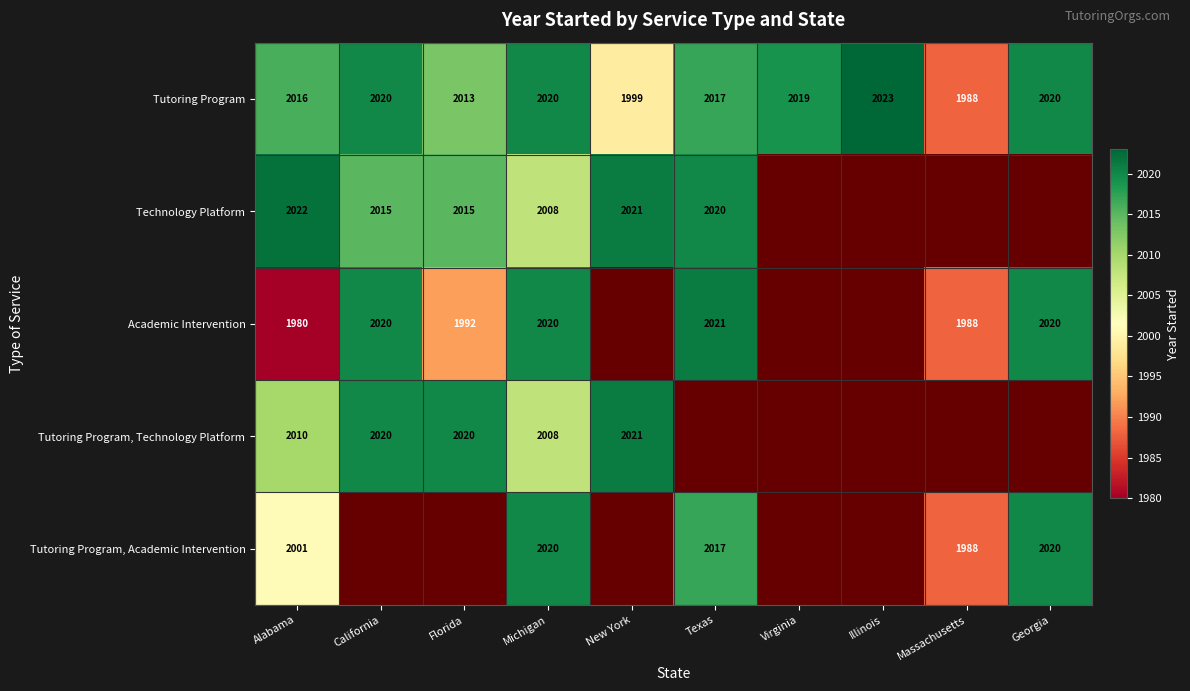

At which label does Tutoring Program first exceed 2019?

California